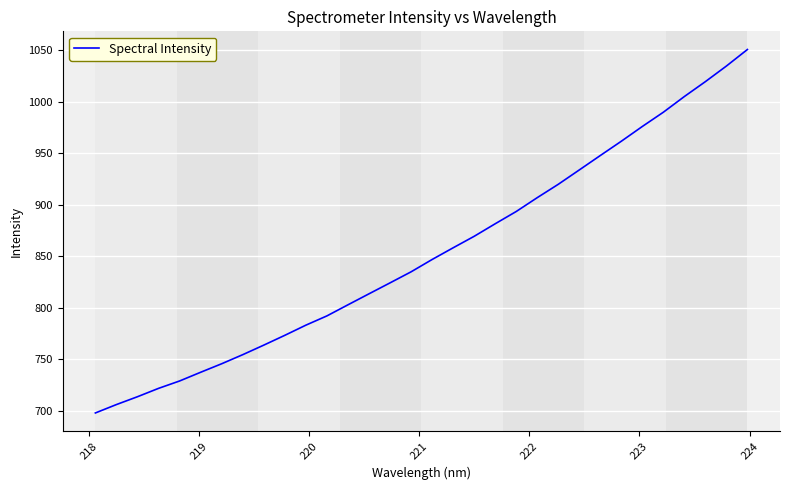

What is the difference between the maximum and minimum values?

353.0